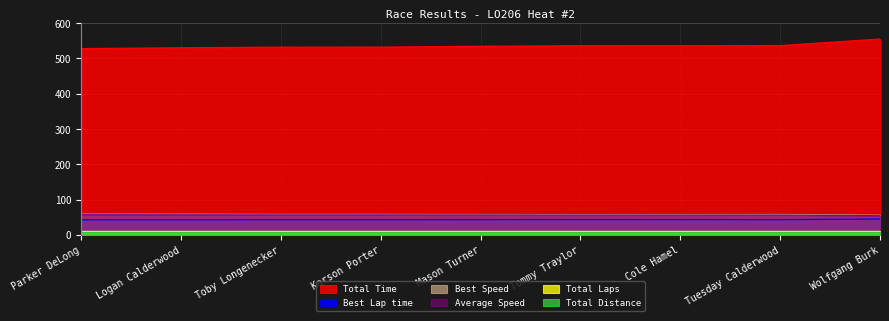

Does the chart display data point markers on the line(s)?

No